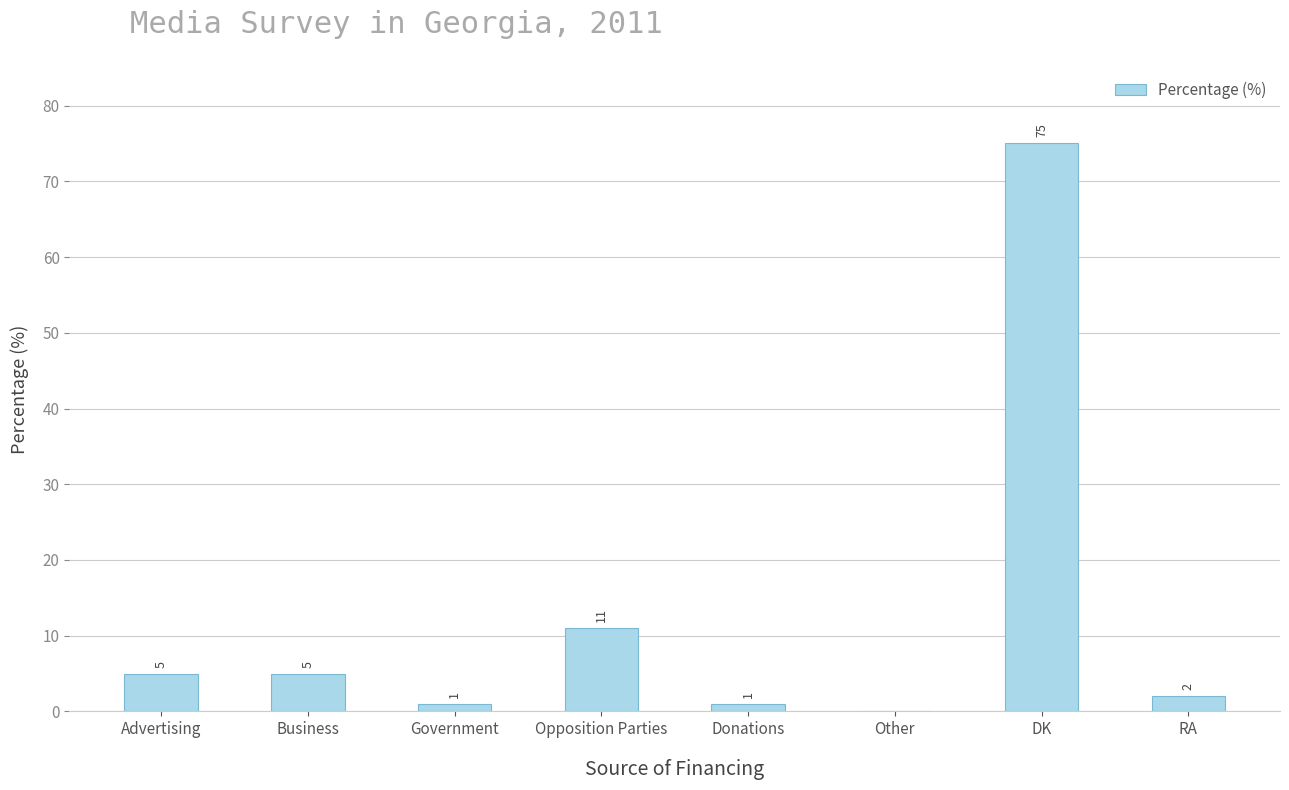

Which label corresponds to the largest value in the chart?

DK